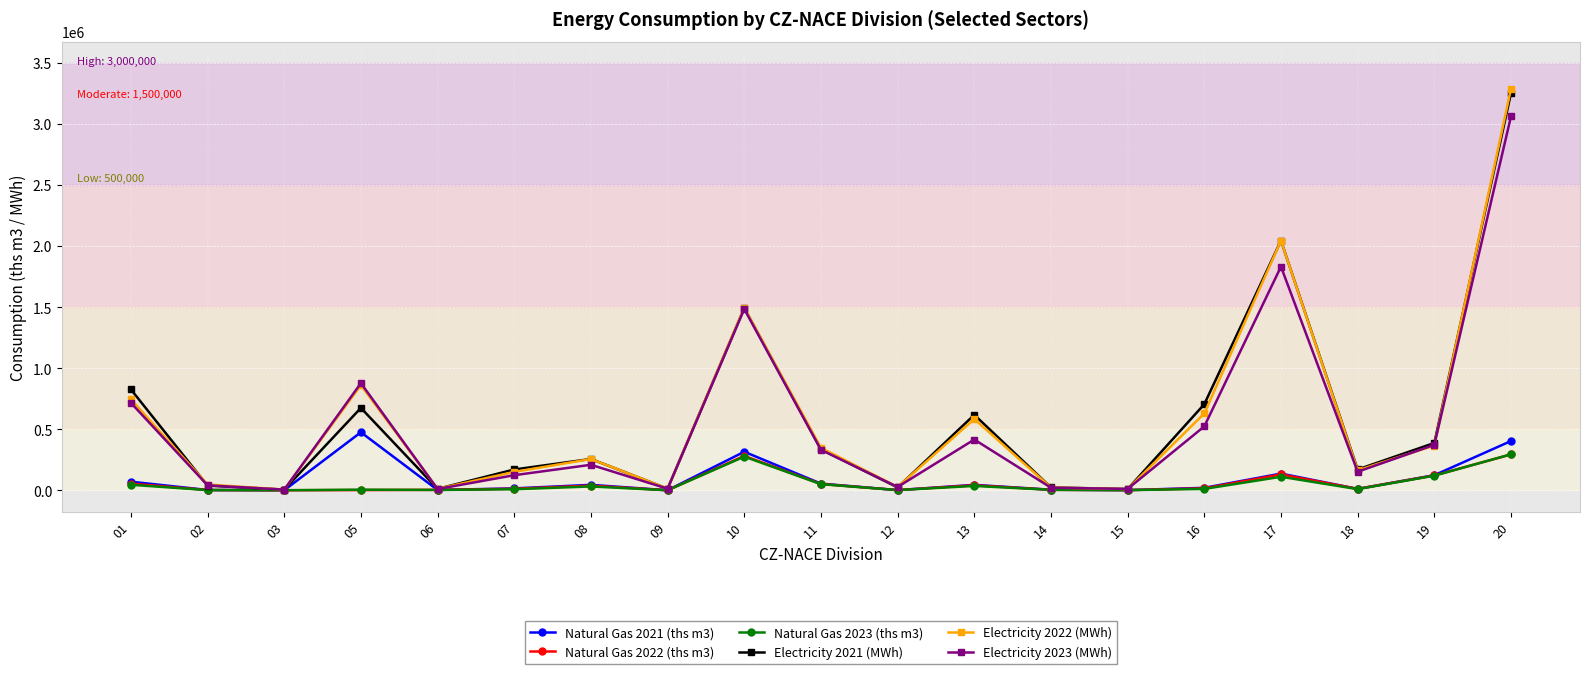

At which category is the sum across all series the highest?

20